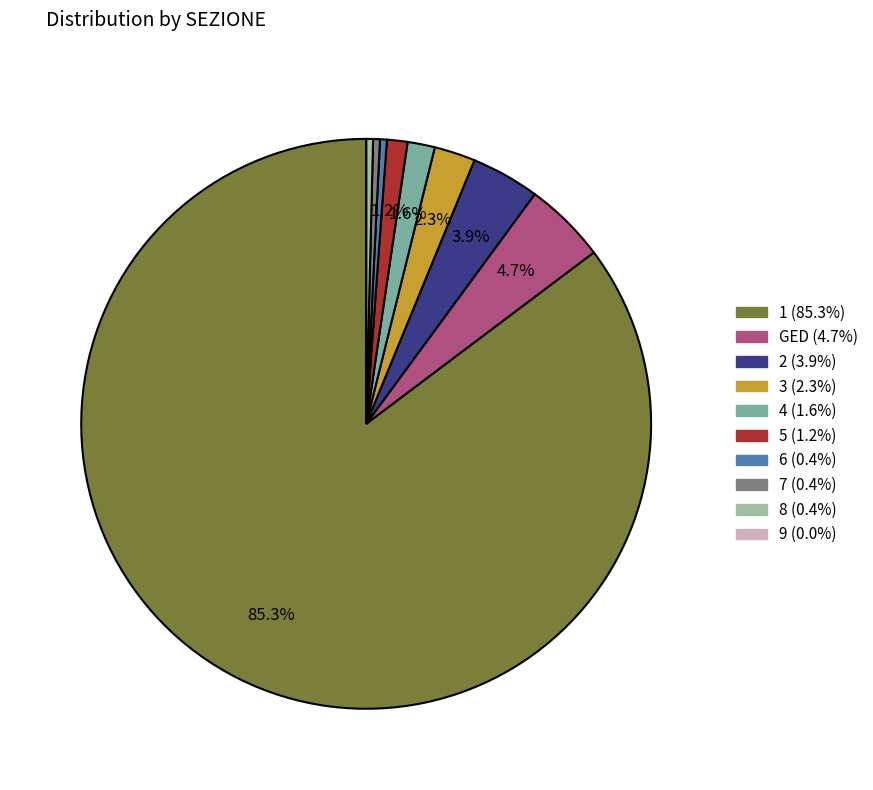

Does any single category account for the majority?

Yes